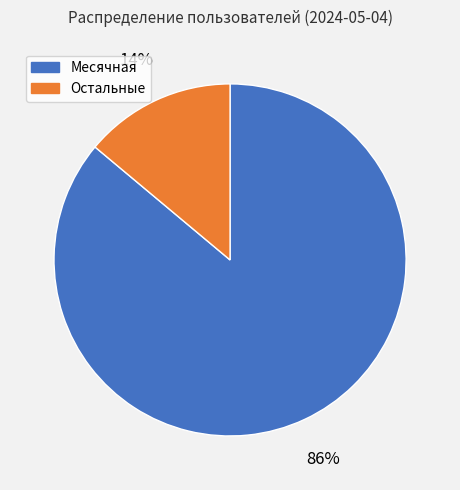

Does any single category account for the majority?

Yes